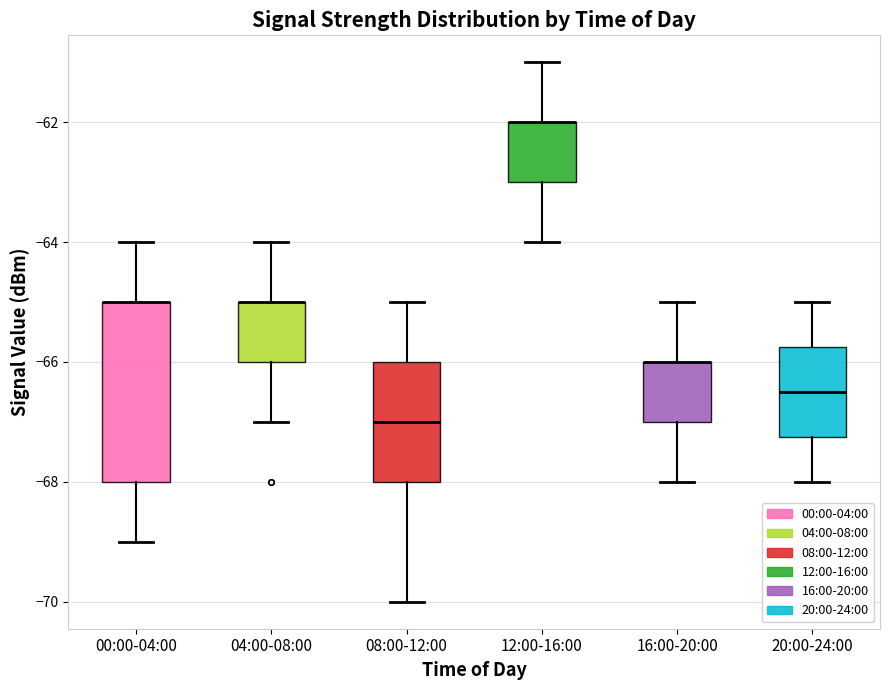

Where does the lower whisker of the box for 20:00-24:00 end on the y-axis? The values are not printed on the chart, so give them approximately, as read against the axis.

-68.0